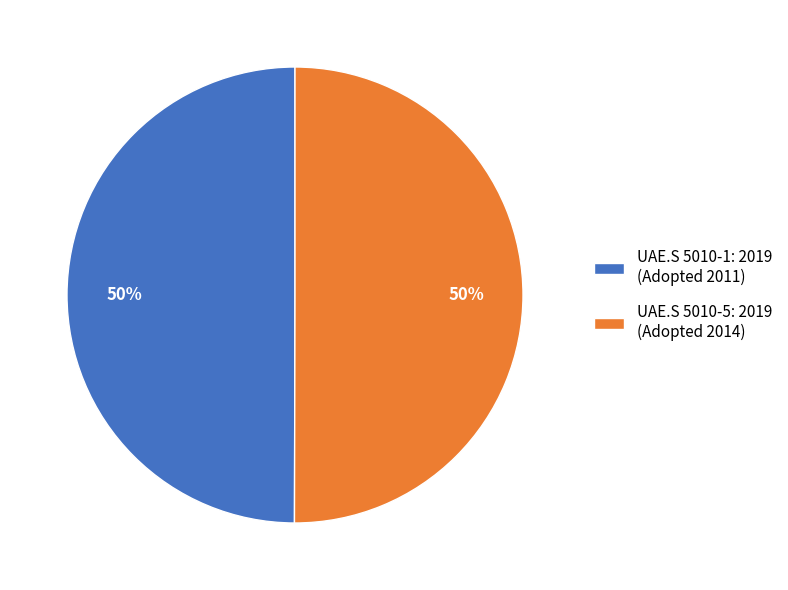

Combined, do UAE.S 5010-5: 2019 (Adopted 2014) and UAE.S 5010-1: 2019 (Adopted 2011) account for over 50%?

Yes